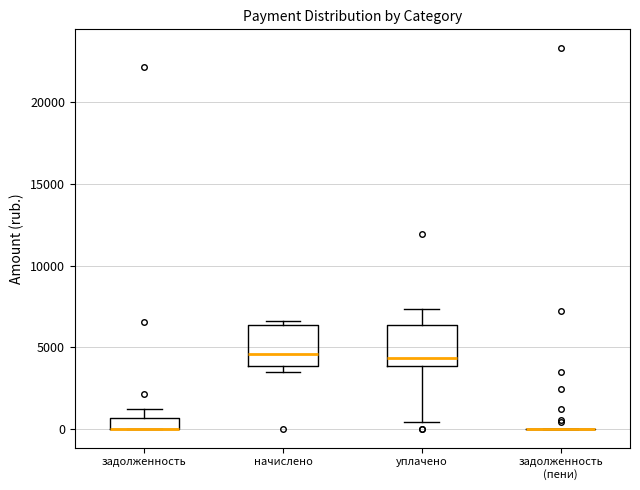

Where is the lower edge of the box for уплачено on the y-axis? The values are not printed on the chart, so give them approximately, as read against the axis.

4000